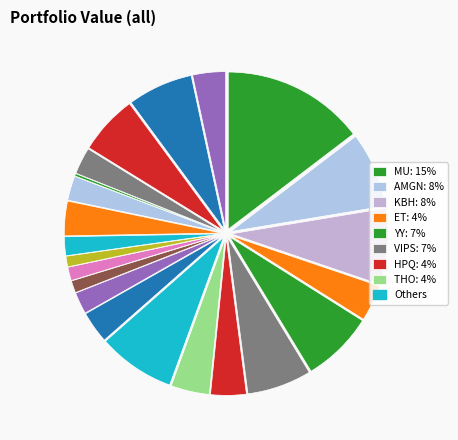

To the nearest percent, what is the difference between the largest and smallest slice percentages?

14%